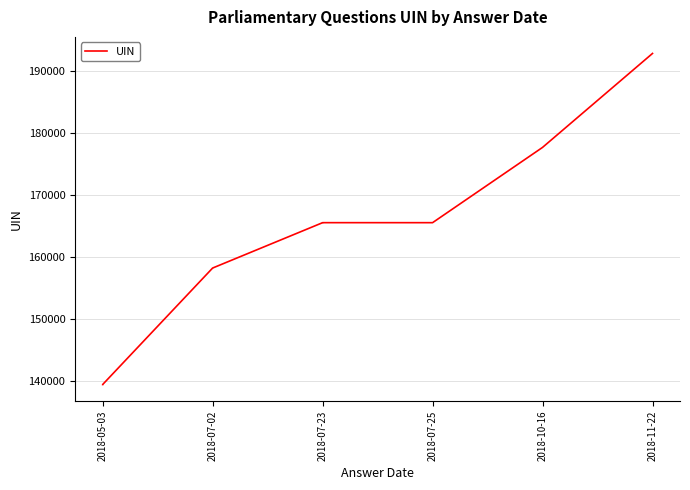

How many lines are shown in the chart?

1